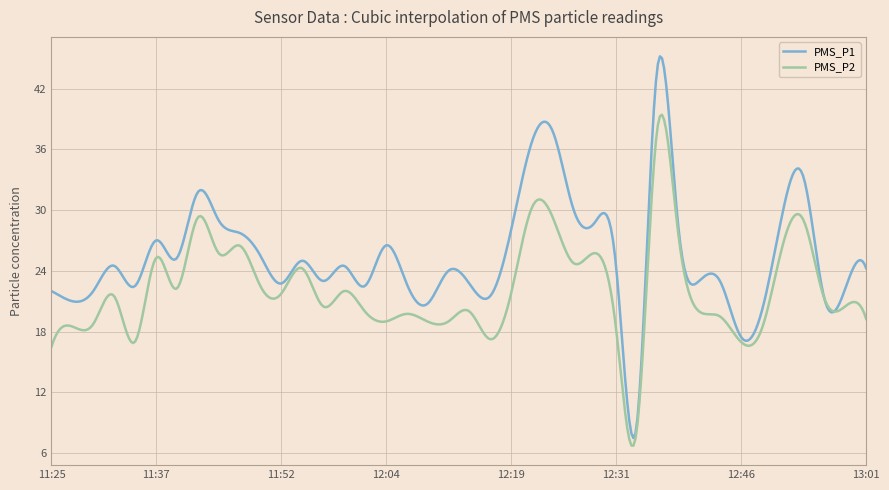

Which series has the largest range (max minus min)?

PMS_P1